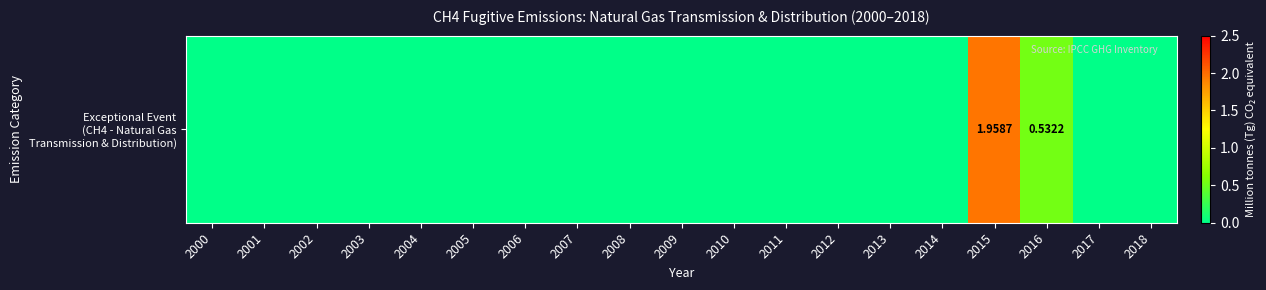

Where is the data nearest to the value 0?

2000